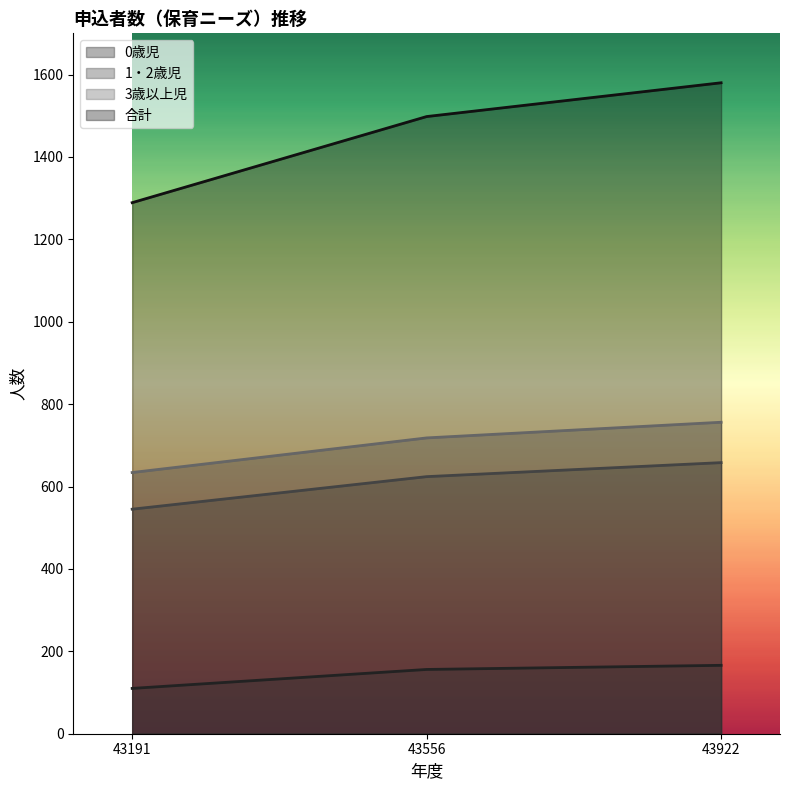

Reading right to left, what are all the values shown in this chart?

0歳児: 166	156	110
1・2歳児: 658	624	545
3歳以上児: 756	718	634
合計: 1580	1498	1289